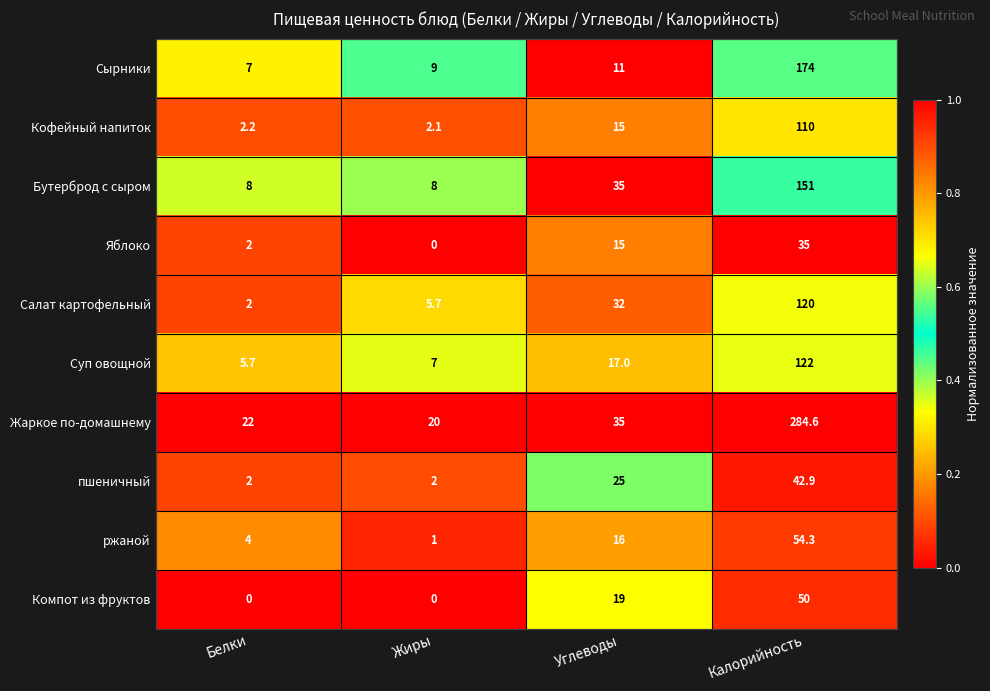

Between Белки and Углеводы, which series saw the biggest shift?

Салат картофельный